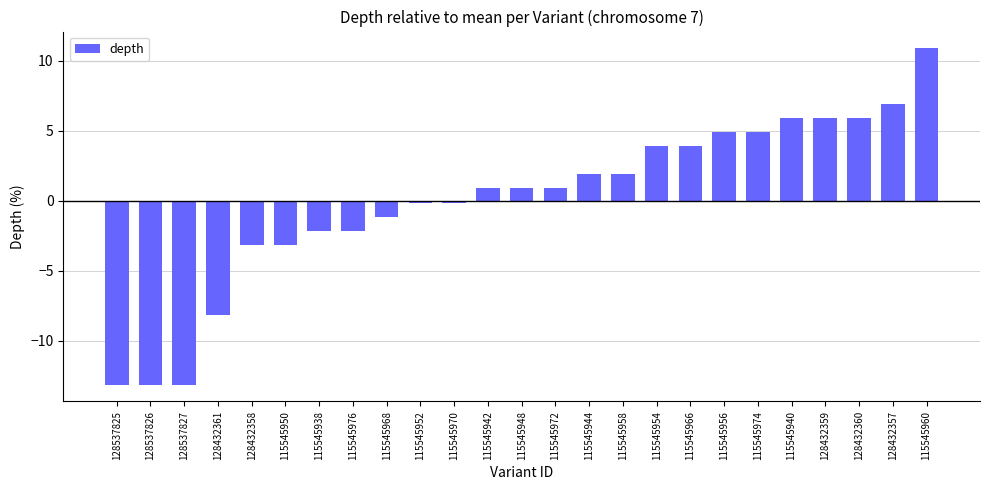

What is the greatest value displayed?

10.9